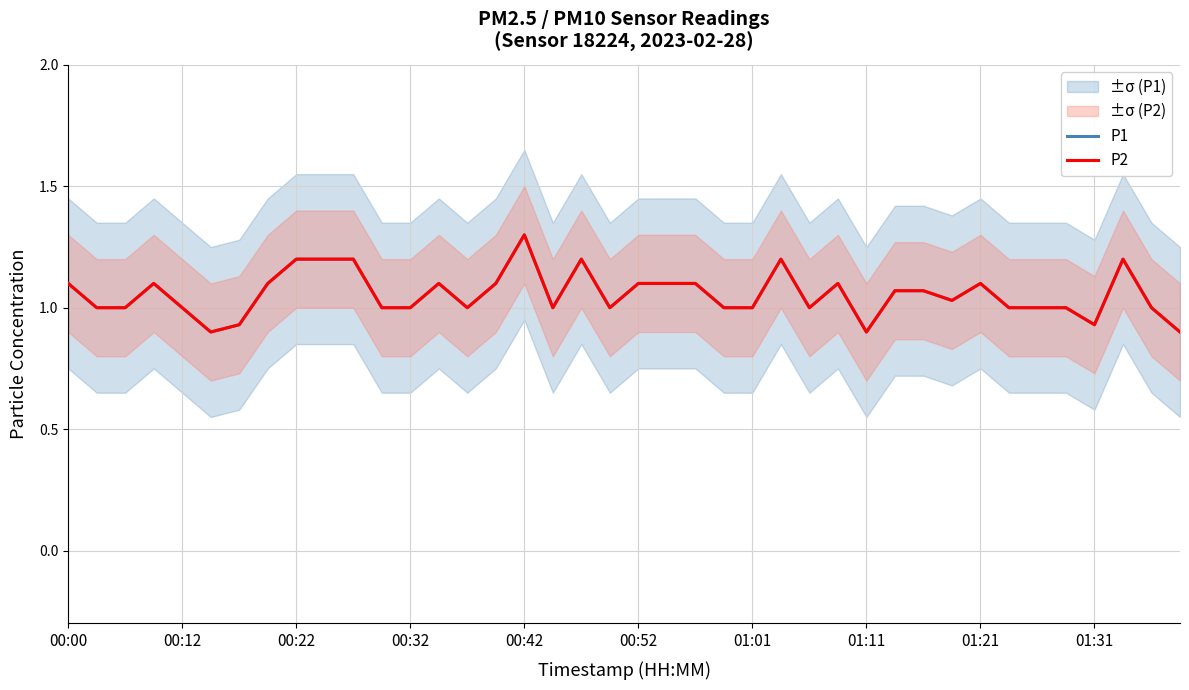

Which category has the lowest value in the P1 series?

00:52